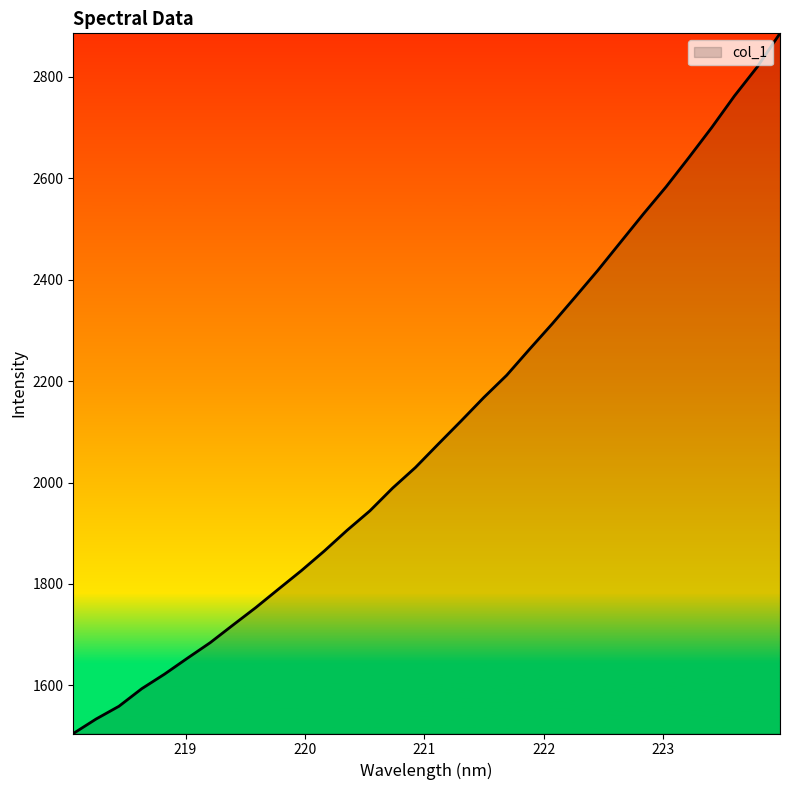

What is the difference between the maximum and minimum values?

1380.0